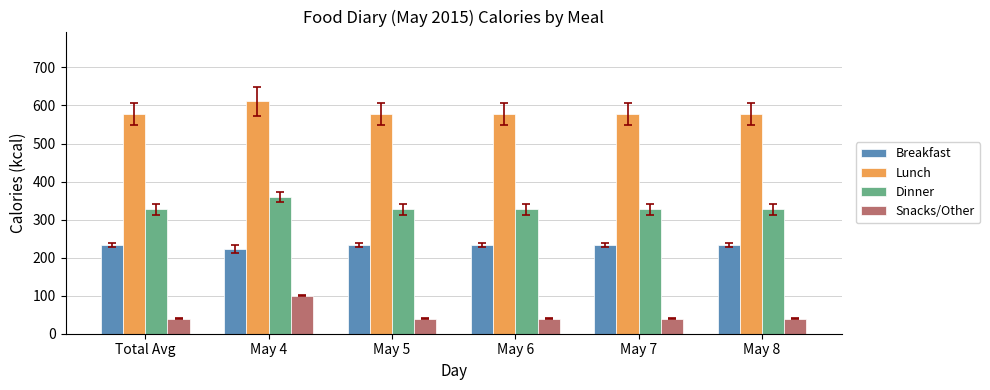

Rank the series by their average value, from highest to lowest.

Lunch, Dinner, Breakfast, Snacks/Other